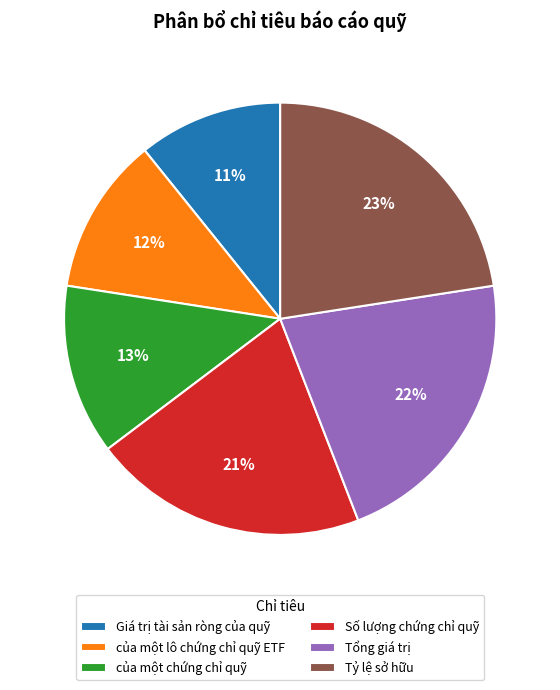

To the nearest percent, what portion does Tổng giá trị represent?

22%